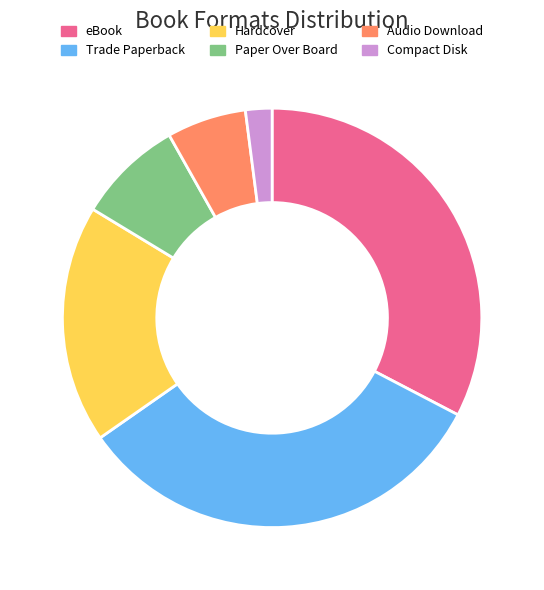

Do Compact Disk and Paper Over Board together represent more than half of the pie?

No